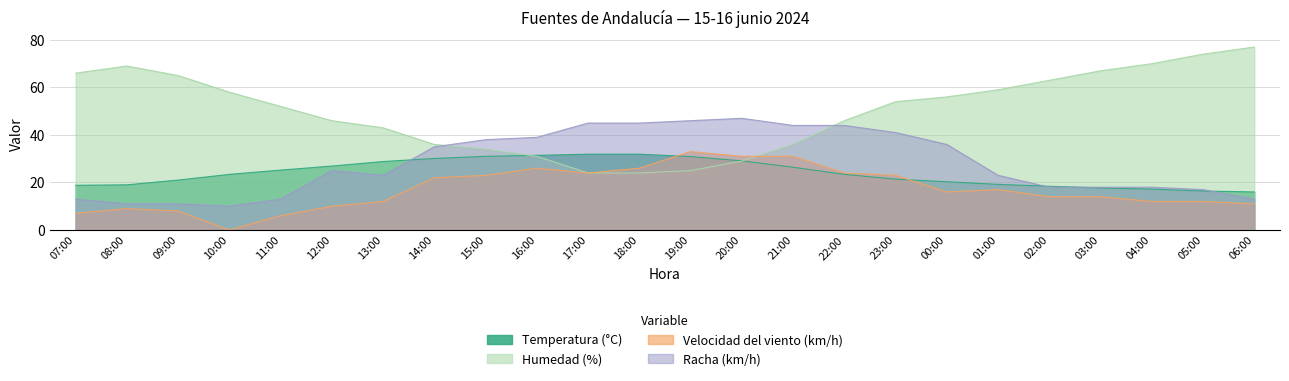

Which category has the highest value across all series?

06:00